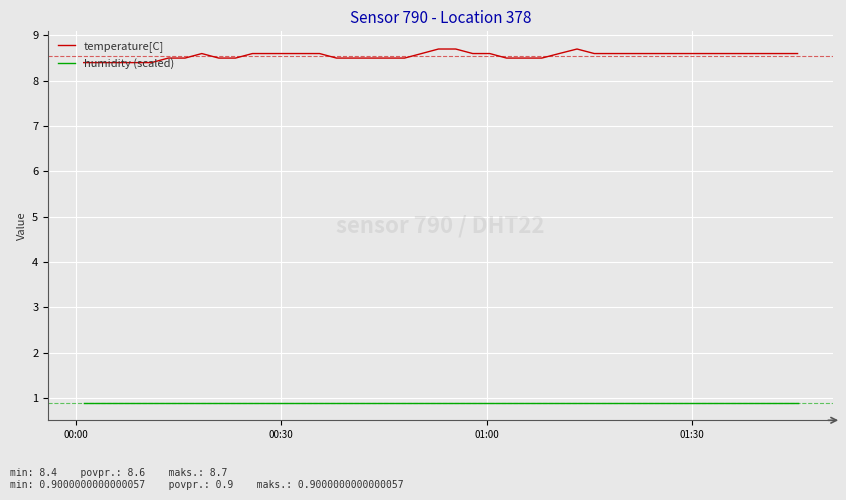

What is the maximum value for temperature[C]?

8.7